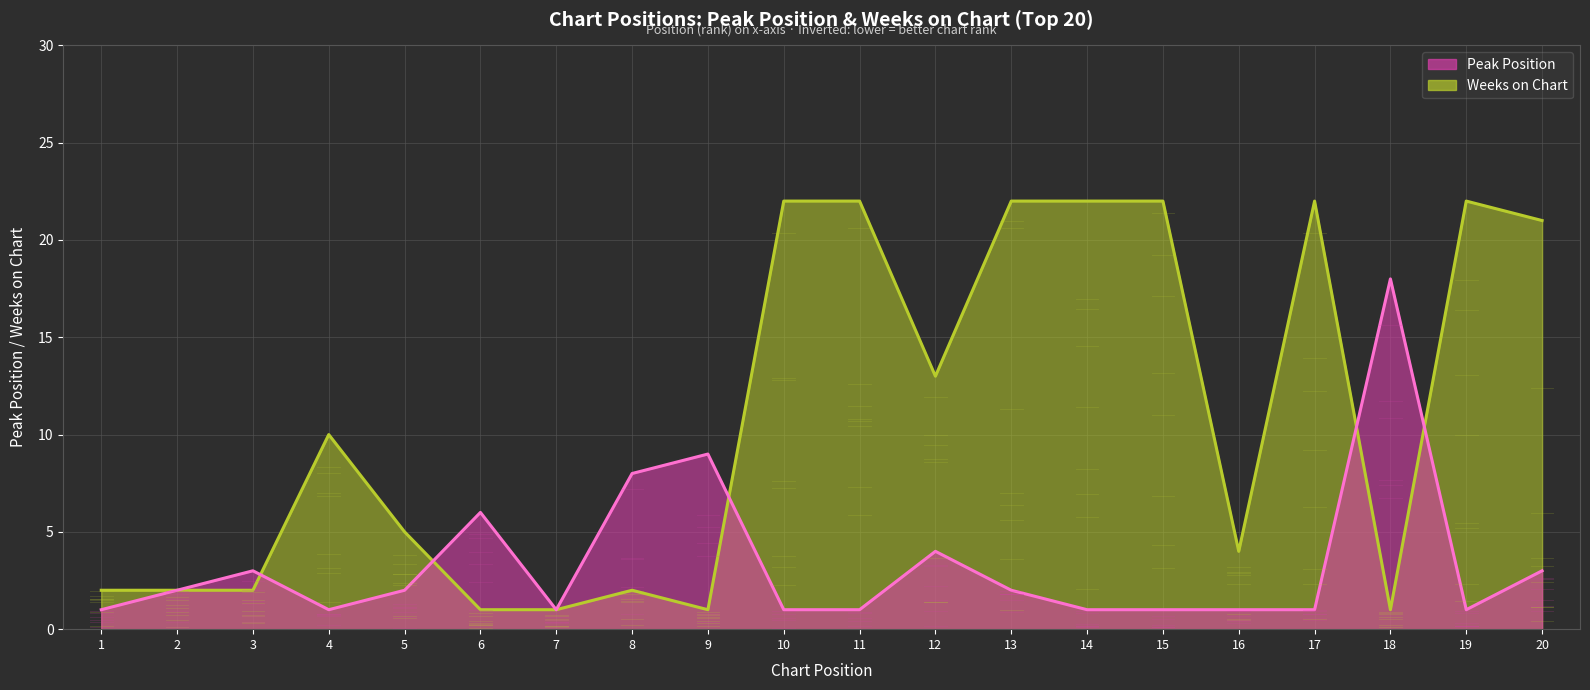

How many values in the Weeks on Chart series exceed 10?

9